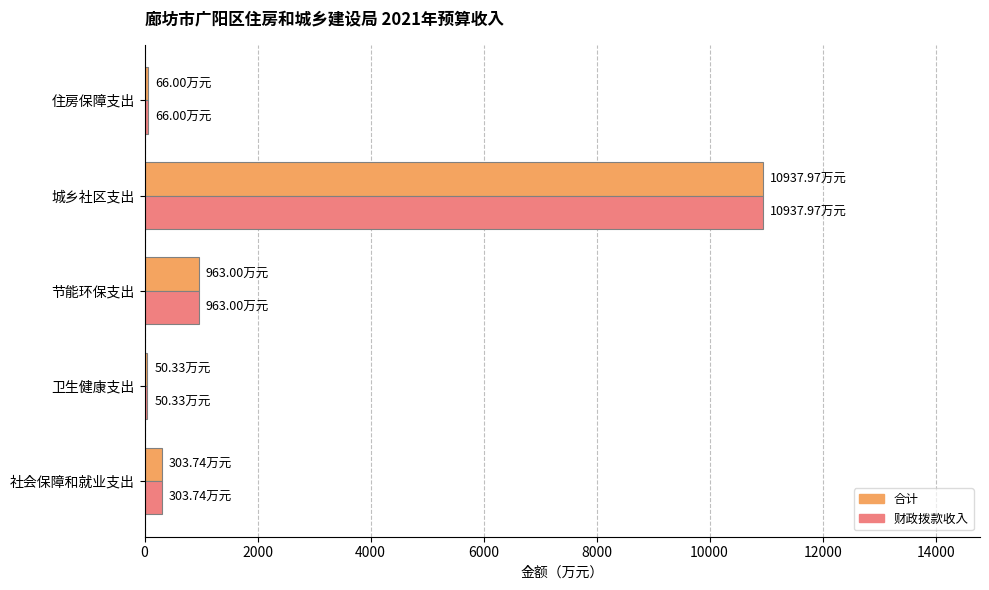

At which category is the sum across all series the highest?

城乡社区支出